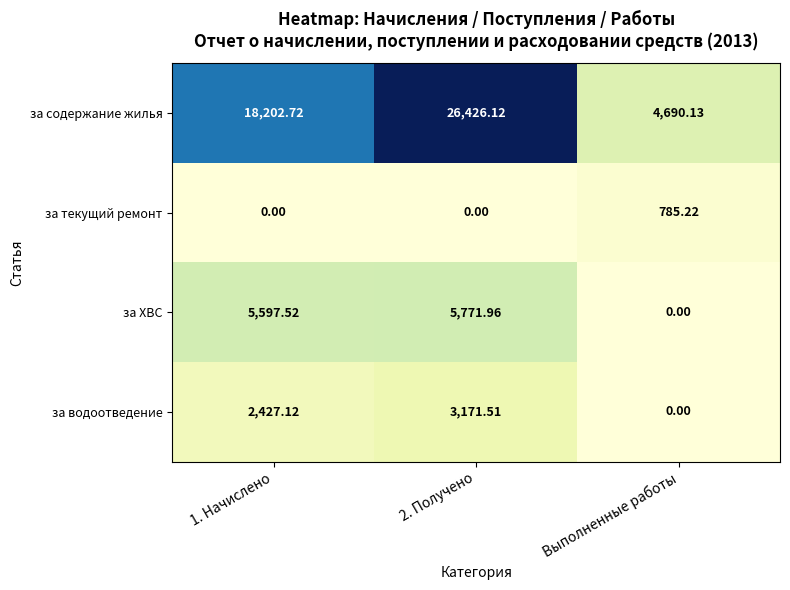

At which label does за текущий ремонт reach its peak?

Выполненные работы